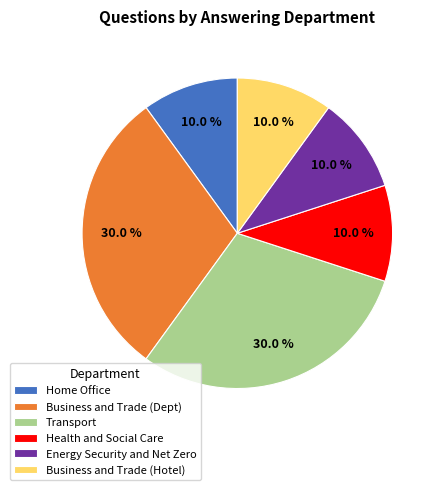

To the nearest percent, what is the difference between the Health and Social Care and Business and Trade (Dept) slice percentages?

20%